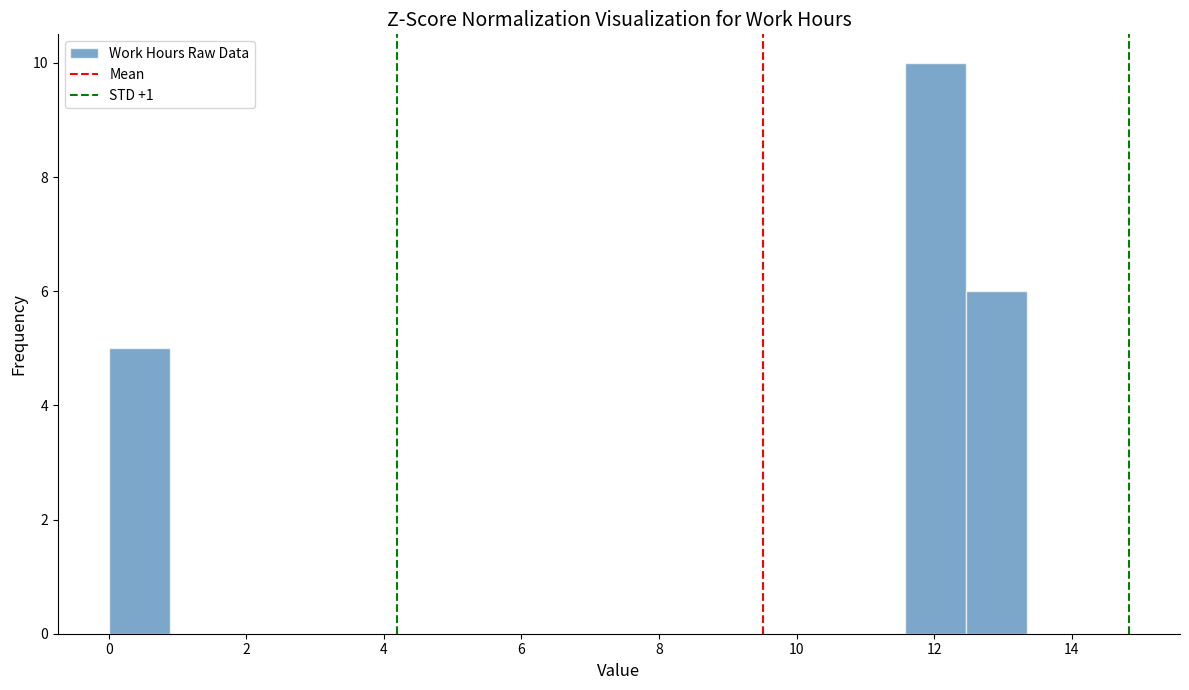

Reading left to right, transcribe this chart: for each bar, give the range it covers on the x-axis and its height. Neither the bar edges nor the heights are printed on the chart, so give them approximately, as read against the axes.

0.0 to 0.8: 5
0.8 to 1.8: 0
1.8 to 2.6: 0
2.6 to 3.6: 0
3.6 to 4.4: 0
4.4 to 5.4: 0
5.4 to 6.2: 0
6.2 to 7.2: 0
7.2 to 8.0: 0
8.0 to 9.0: 0
9.0 to 9.8: 0
9.8 to 10.6: 0
10.6 to 11.6: 0
11.6 to 12.4: 10
12.4 to 13.4: 6